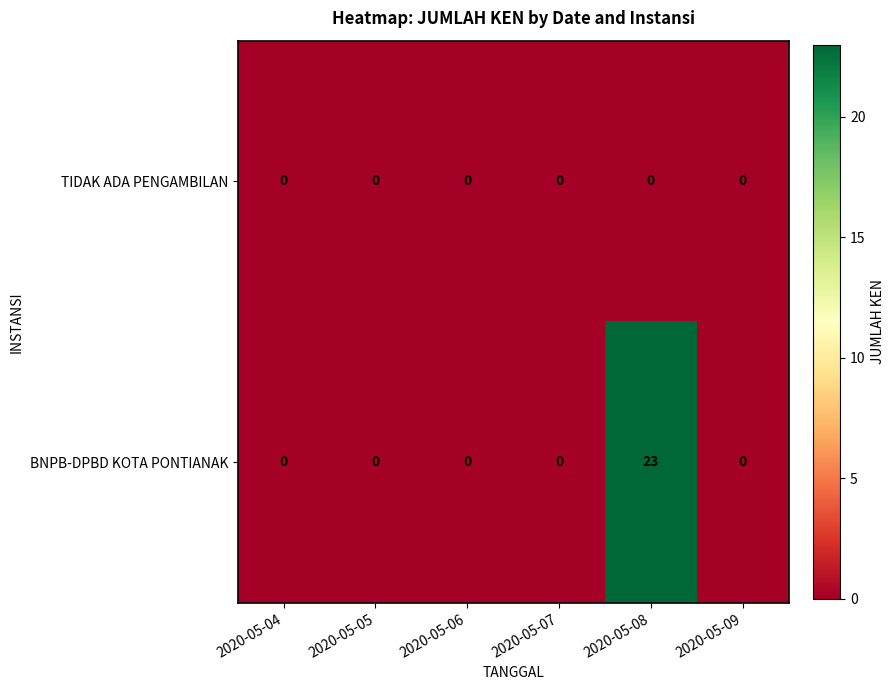

True or false: BNPB-DPBD KOTA PONTIANAK has a value of 12 at 2020-05-04.

False